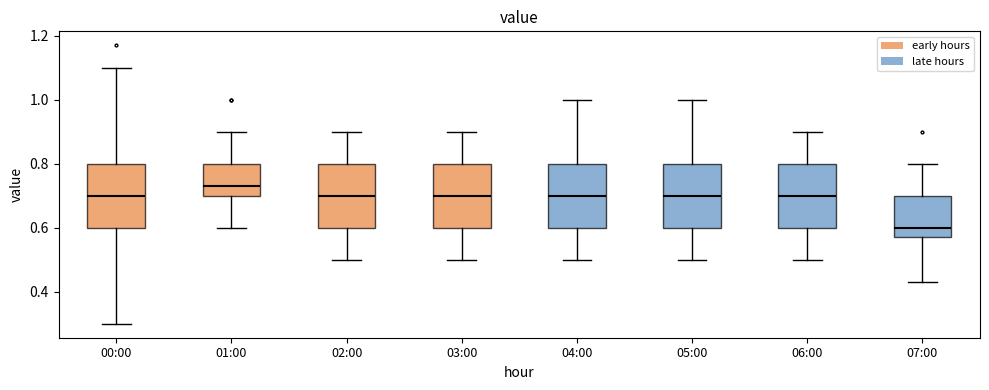

Reading left to right, read every box against the y-axis: the position of its median line, the range the box covers, and the ends of its whiskers. The values are not printed on the chart, so give them approximately, as read against the axis.

00:00: median 0.70, box 0.60 to 0.80, whiskers 0.30 to 1.10
01:00: median 0.74, box 0.70 to 0.80, whiskers 0.60 to 0.90
02:00: median 0.70, box 0.60 to 0.80, whiskers 0.50 to 0.90
03:00: median 0.70, box 0.60 to 0.80, whiskers 0.50 to 0.90
04:00: median 0.70, box 0.60 to 0.80, whiskers 0.50 to 1.00
05:00: median 0.70, box 0.60 to 0.80, whiskers 0.50 to 1.00
06:00: median 0.70, box 0.60 to 0.80, whiskers 0.50 to 0.90
07:00: median 0.60, box 0.58 to 0.70, whiskers 0.44 to 0.80